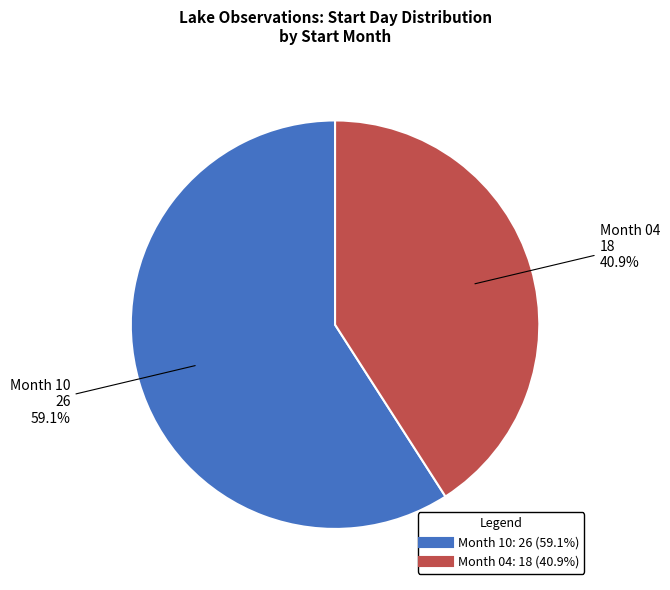

Is there any slice that represents more than half of the pie?

Yes